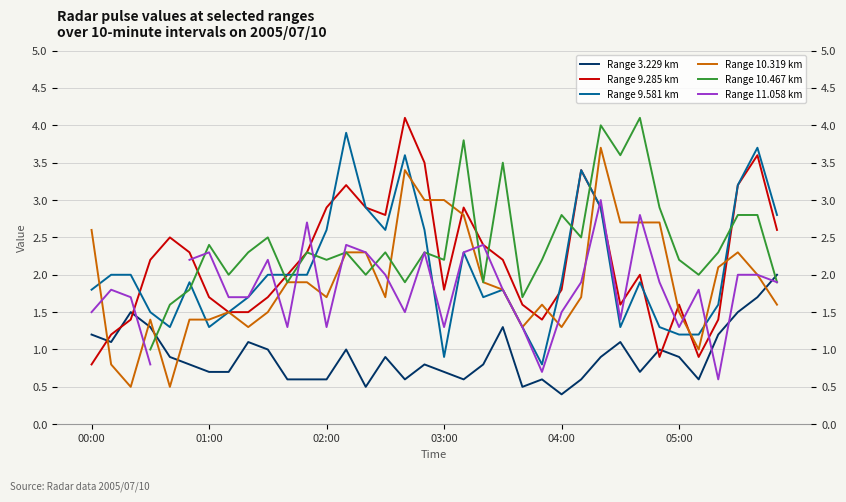

Is it true that Range 9.285 km equals 1.4 at 23?

True